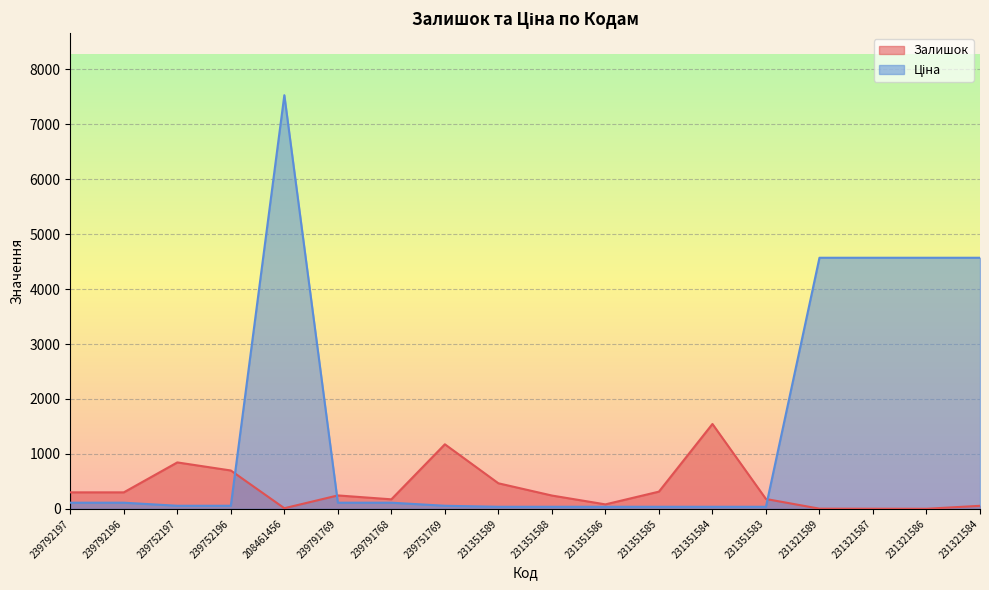

What is the total value across all series at 231351586?

118.4